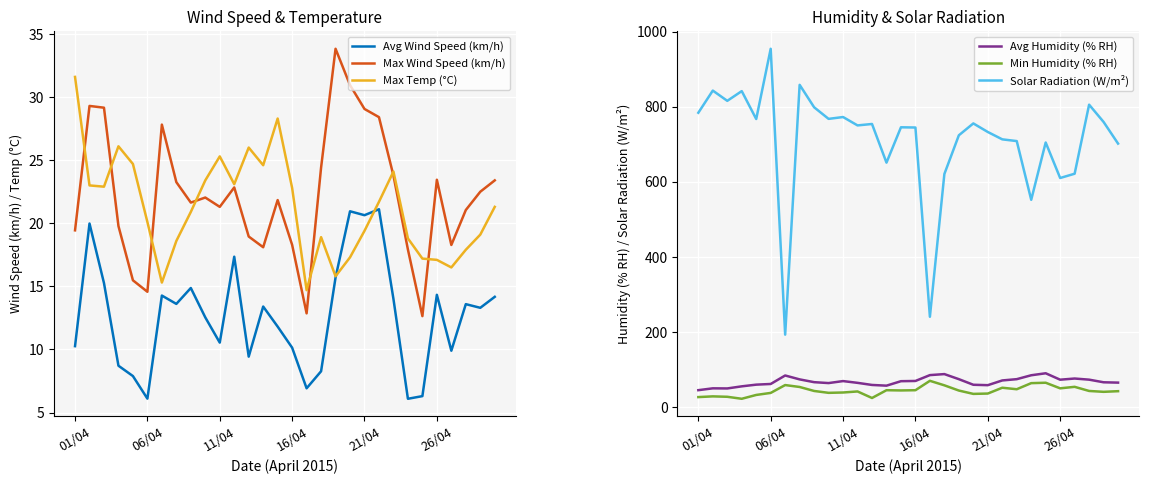

The value of Avg Wind Speed (km/h) at 16/04 is 10.1. True or false?

True